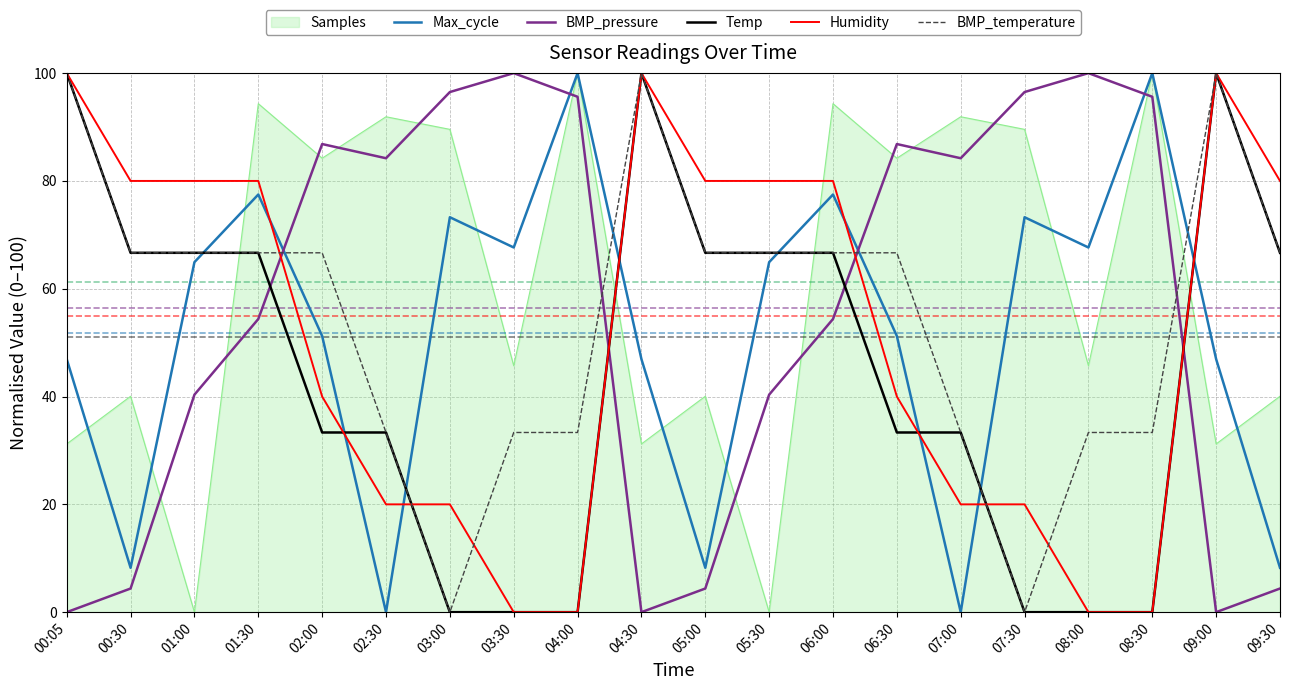

What is the greatest value displayed?

100.0